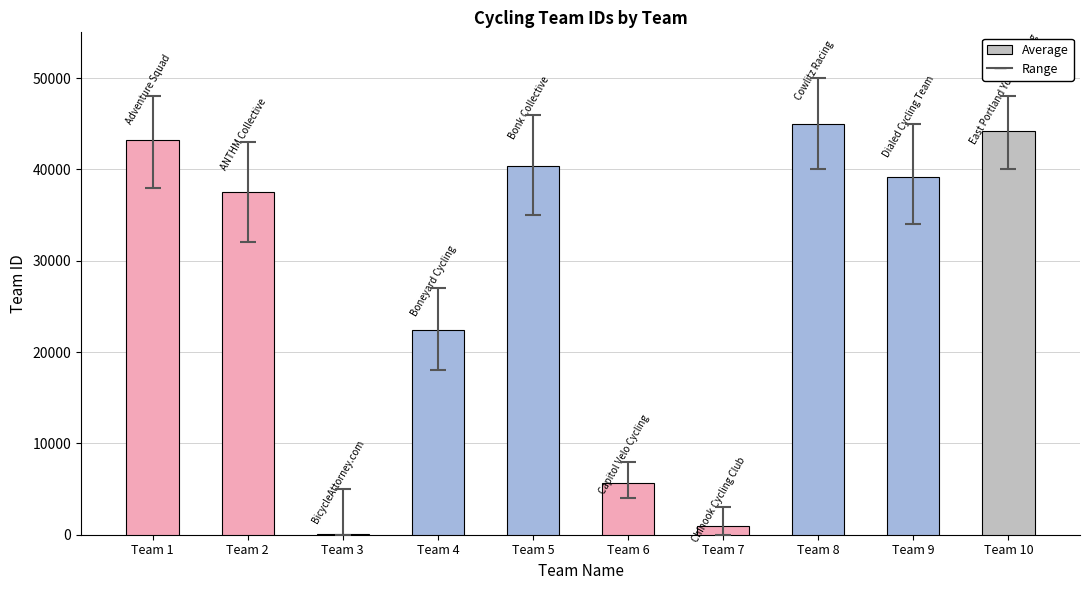

Approximately how many times larger is the value at Team 1 compared to Team 10?

1.0